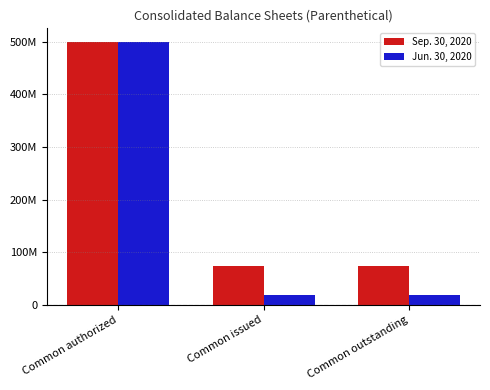

Between Common authorized and Common outstanding, which series saw the biggest shift?

Jun. 30, 2020